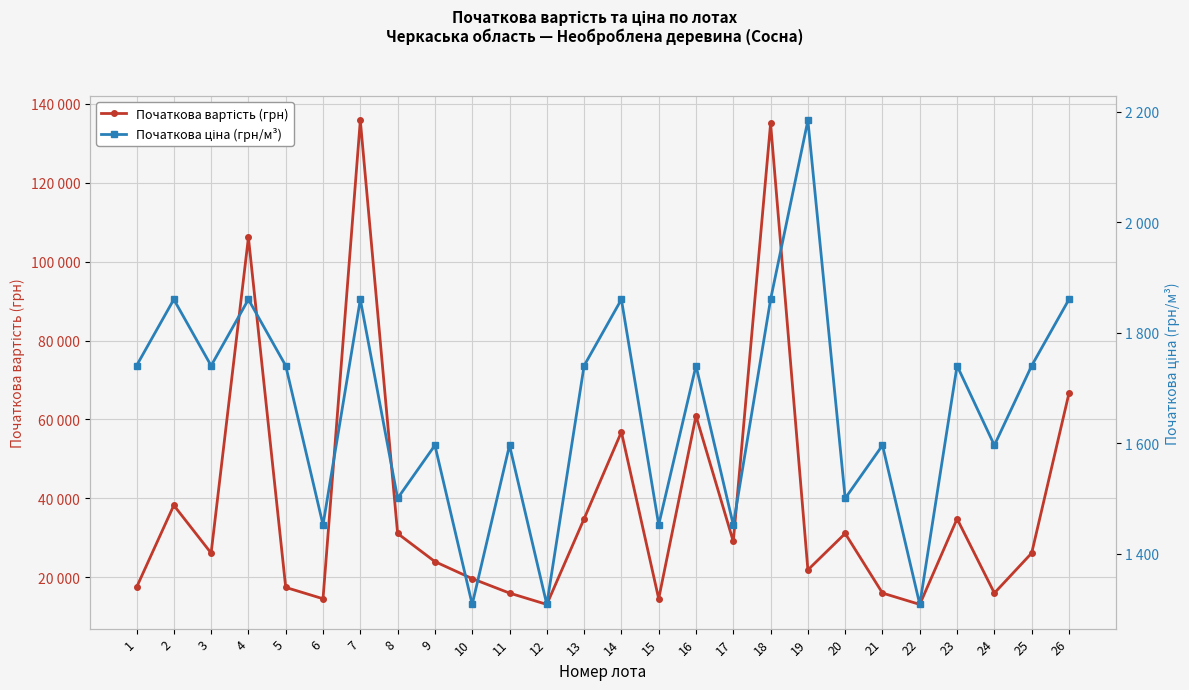

What is the minimum value shown in the chart?

1308